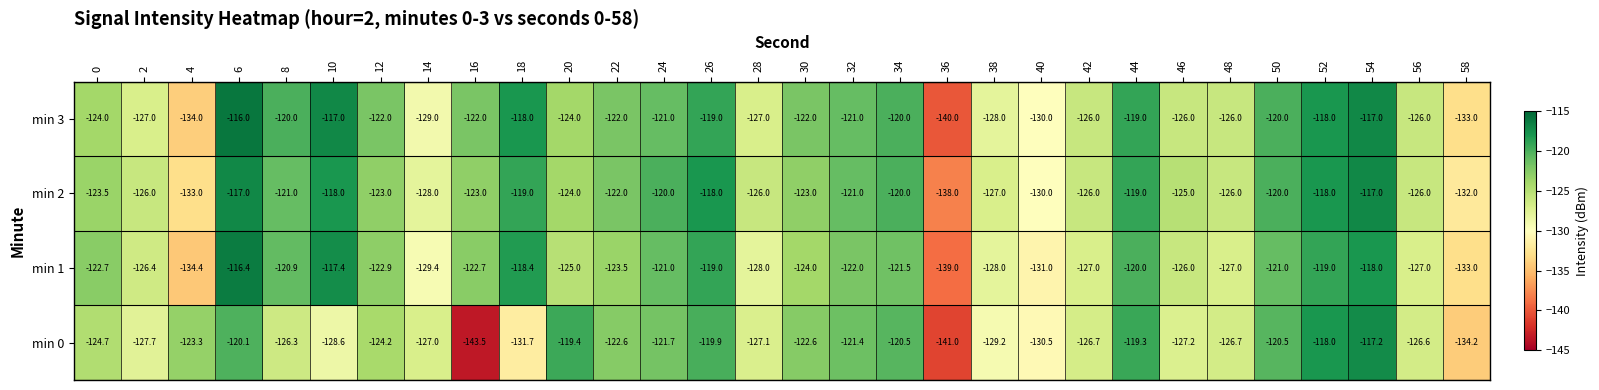

What is the difference between the maximum and minimum values in the min 3 series?

24.0